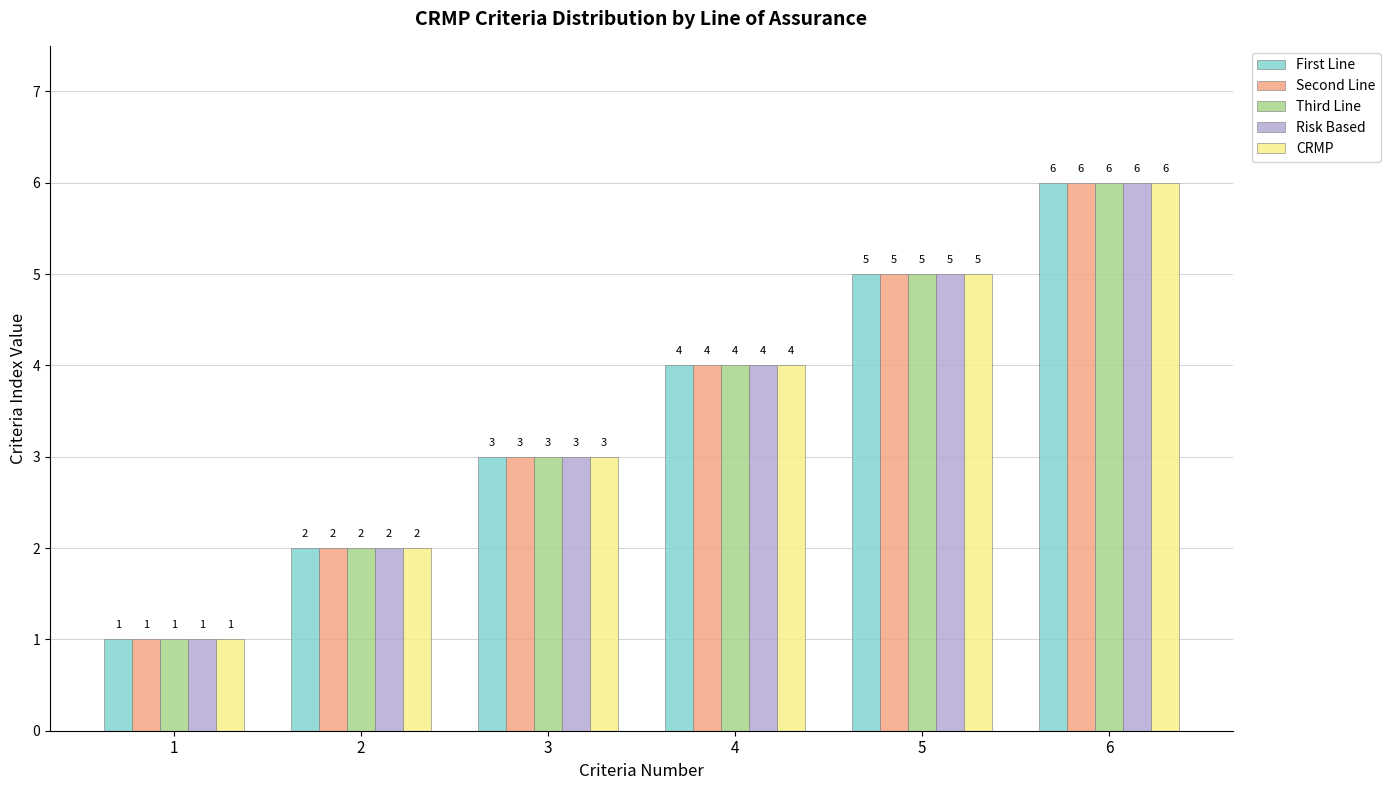

The Risk Based series shows 6 at 6. True or false?

True